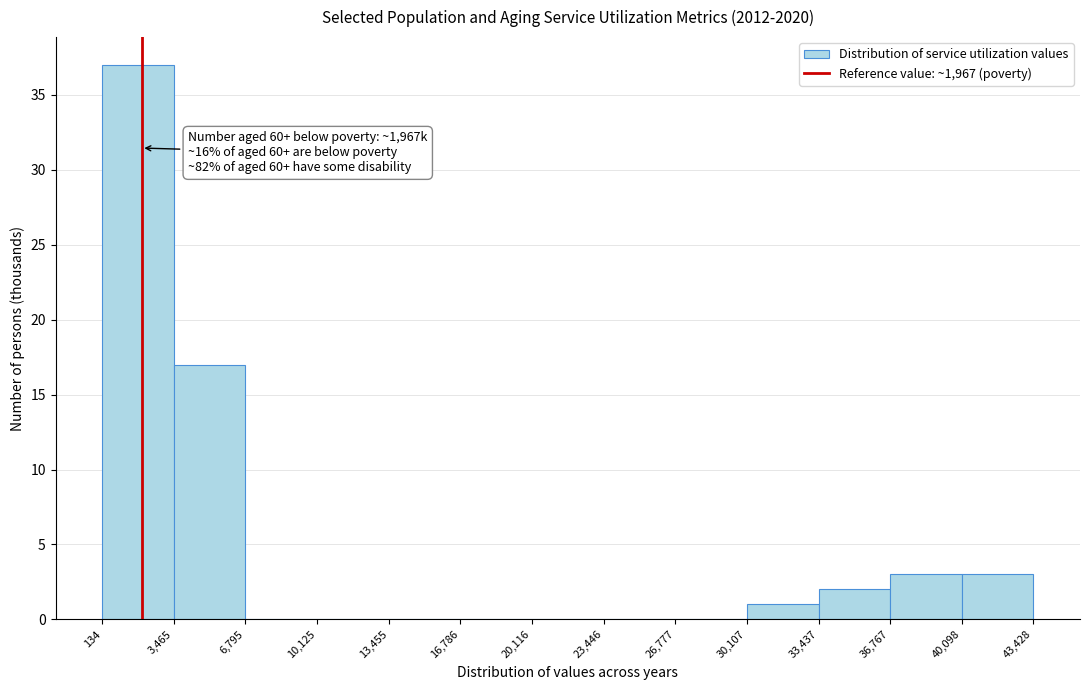

Over which range of the x-axis is the bar tallest?

134 to 3,465